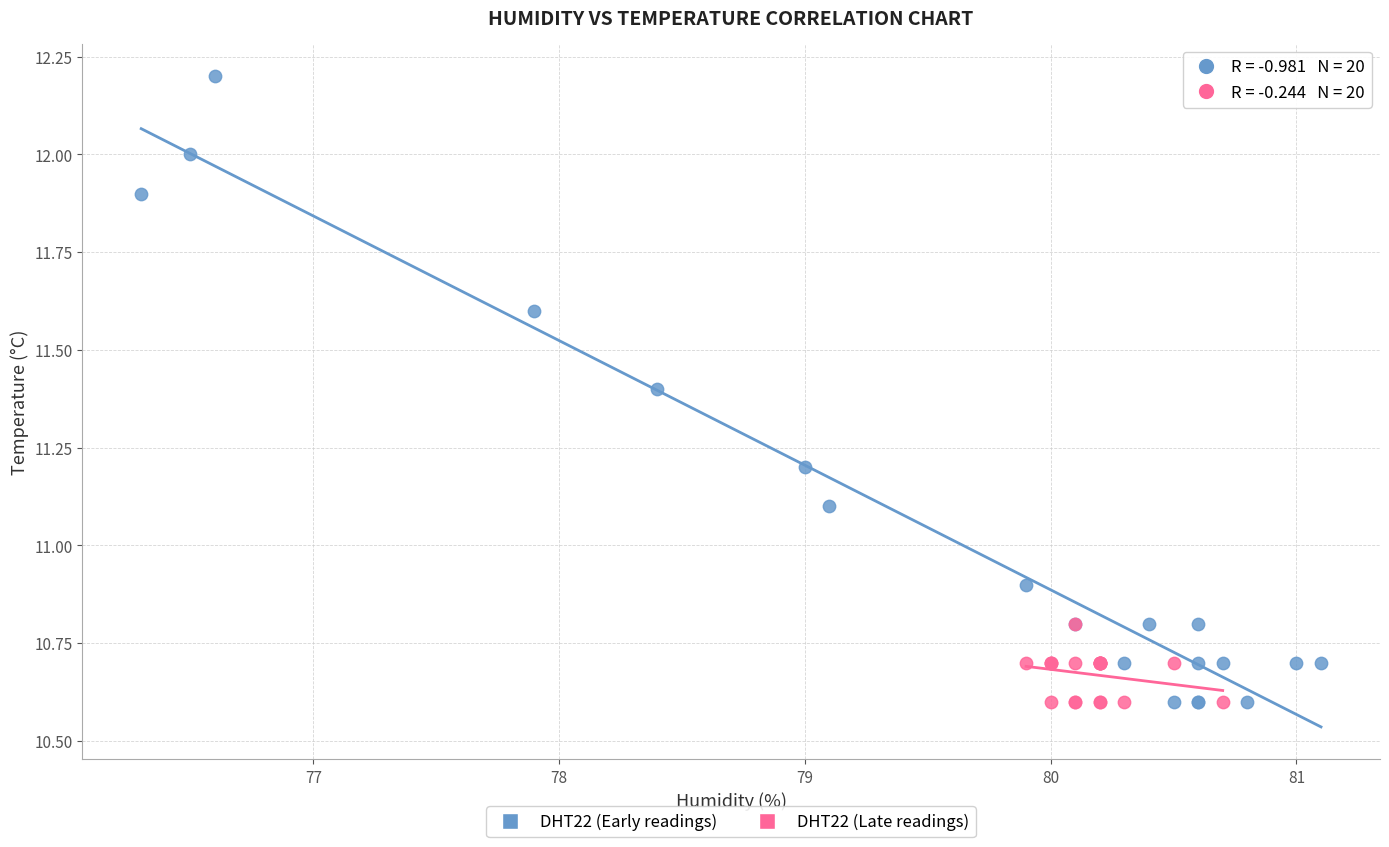

Which series has the largest Y range (max minus min)?

DHT22 (Early readings)